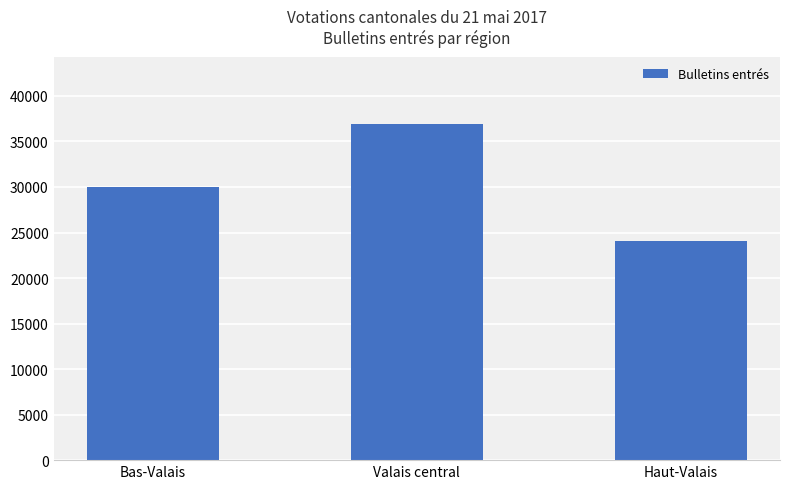

Rank the categories by value from highest to lowest.

Valais central, Bas-Valais, Haut-Valais